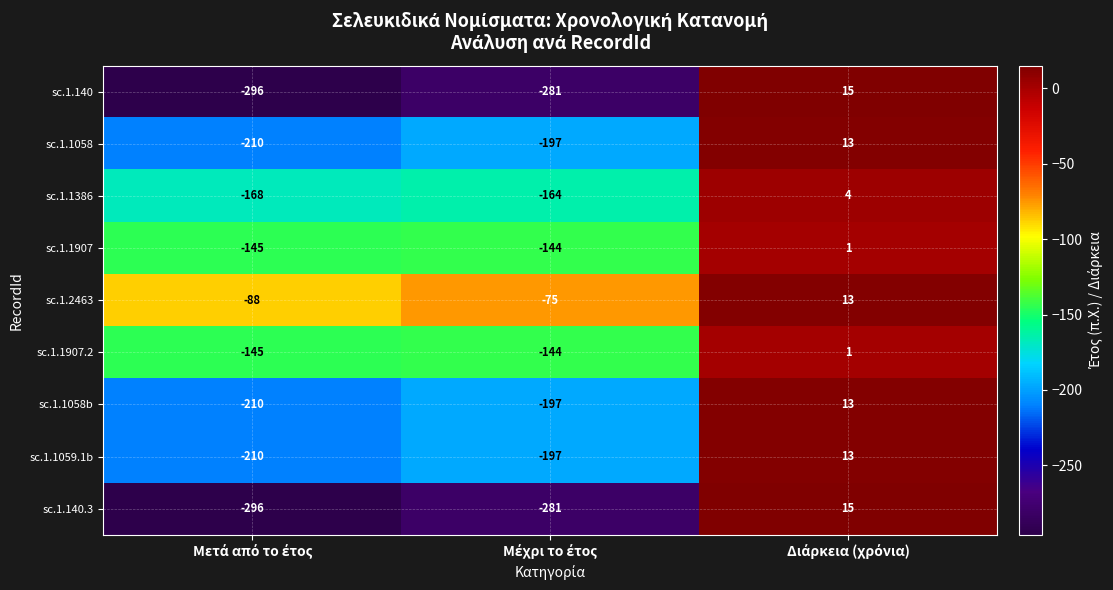

What is the difference between the maximum and minimum values in the sc.1.140 series?

311